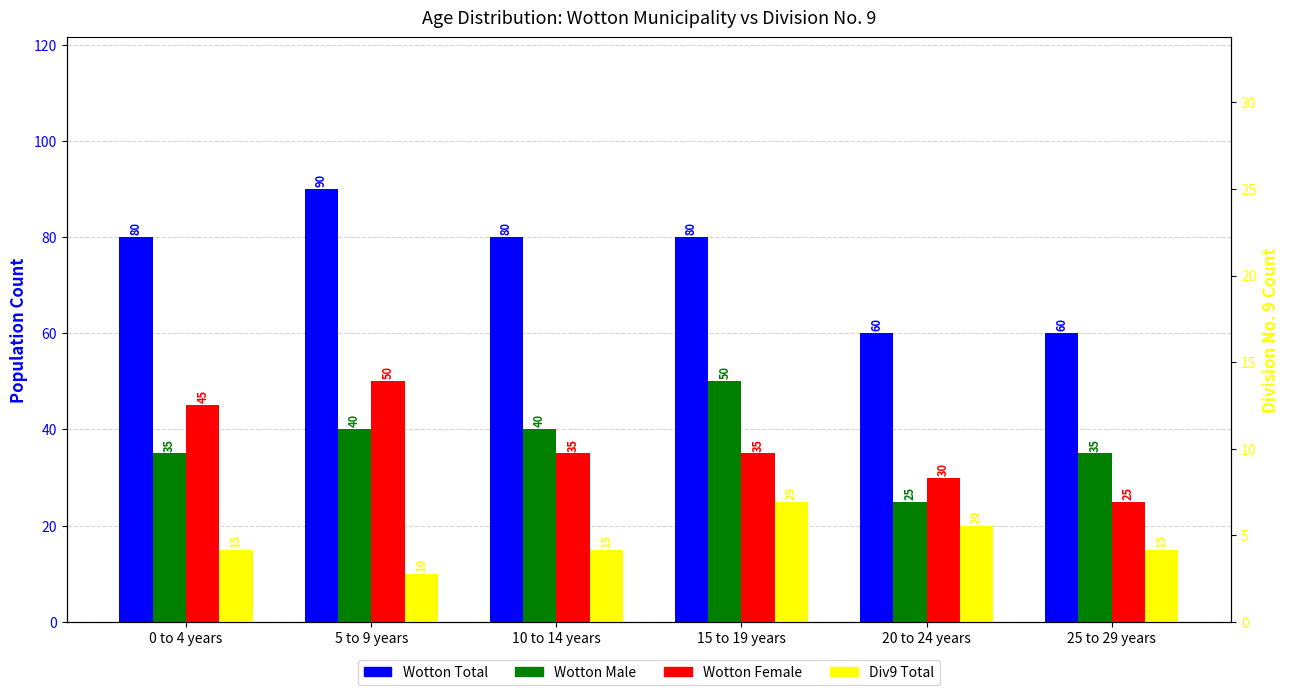

Rank the series by their maximum value, from lowest to highest.

Div9 Total, Wotton Male, Wotton Female, Wotton Total